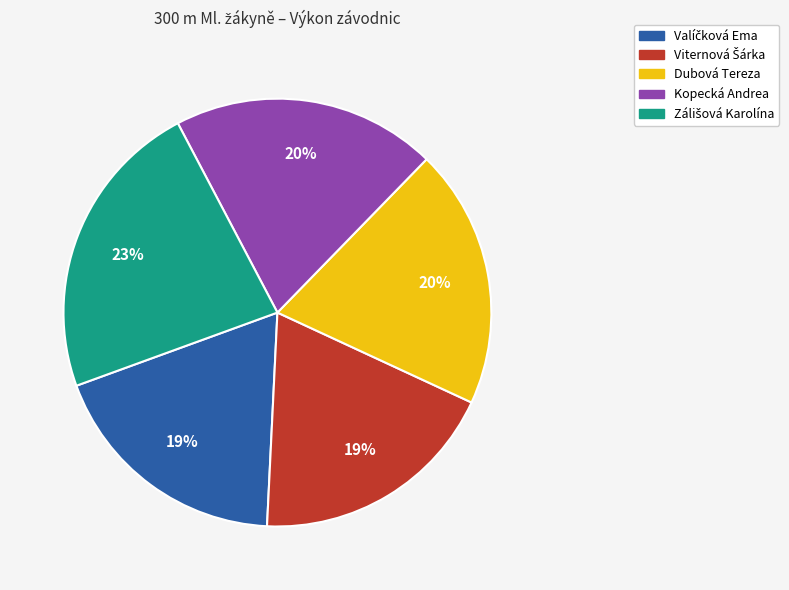

How many slices are in this pie chart?

5